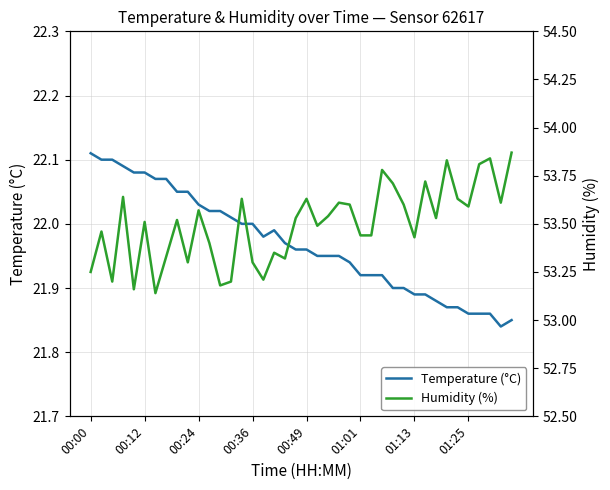

Reading left to right, list all the values displayed in this chart.

Temperature (°C): 22.1	22.1	22.1	22.1	22.1	22.1	22.1	22.1	22.1	22.1	22.0	22.0	22.0	22.0	22.0	22.0	22.0	22.0	22.0	22.0	22.0	21.9	21.9	21.9	21.9	21.9	21.9	21.9	21.9	21.9	21.9	21.9	21.9	21.9	21.9	21.9	21.9	21.9	21.8	21.9
Humidity (%): 53.2	53.5	53.2	53.6	53.2	53.5	53.1	53.3	53.5	53.3	53.6	53.4	53.2	53.2	53.6	53.3	53.2	53.4	53.3	53.5	53.6	53.5	53.5	53.6	53.6	53.4	53.4	53.8	53.7	53.6	53.4	53.7	53.5	53.8	53.6	53.6	53.8	53.8	53.6	53.9